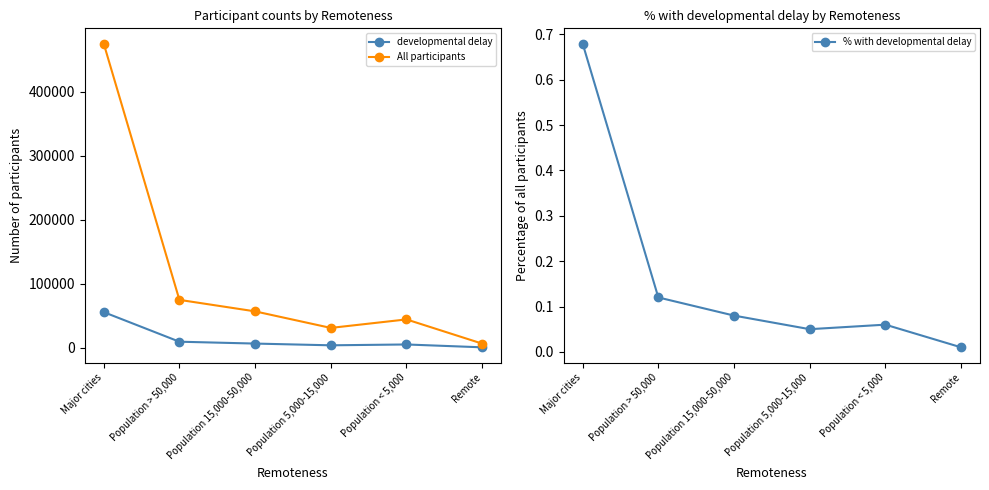

How many data points in All participants are above 56881?

2